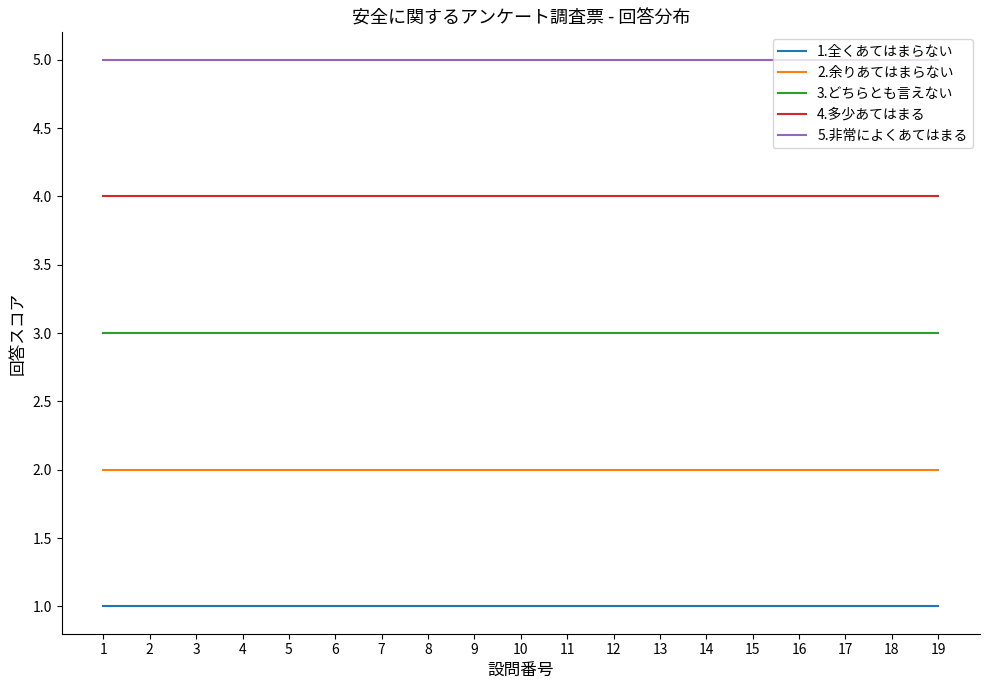

The value of 5.非常によくあてはまる at 16 is 8. True or false?

False